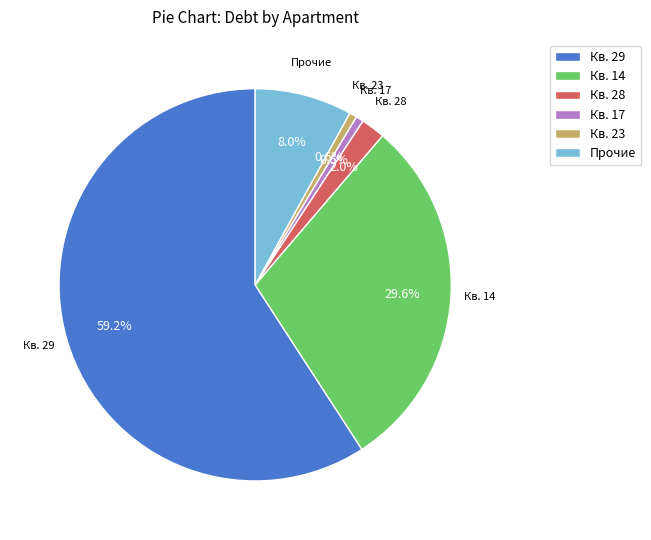

Which category has the biggest portion of the pie?

Кв. 29